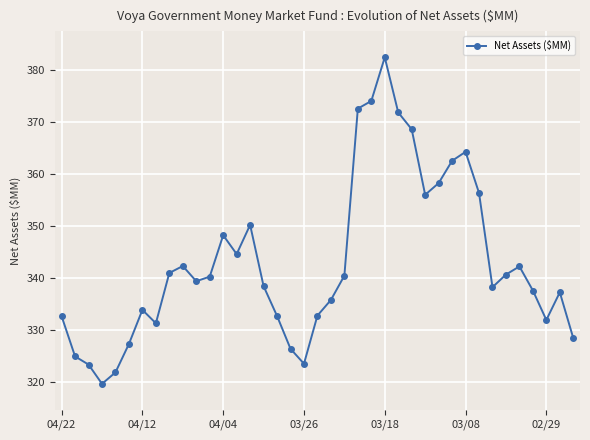

What is the value of the 30th point from the left?

362.6